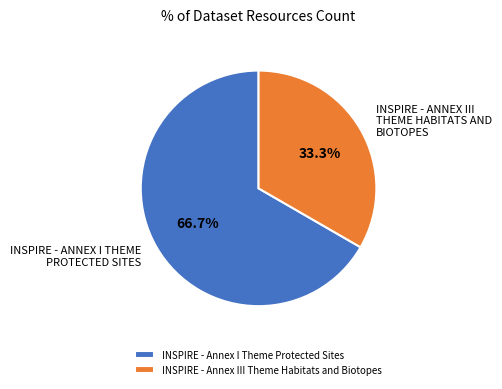

To the nearest percent, what portion does INSPIRE - Annex I Theme Protected Sites represent?

67%